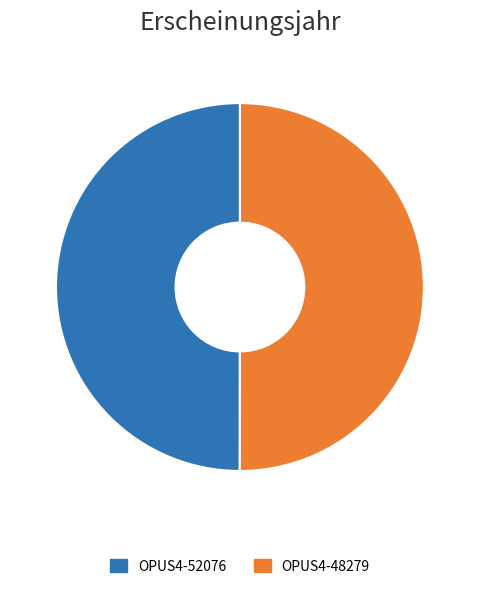

What is the ratio of the value at OPUS4-48279 to the value at OPUS4-52076?

1.0